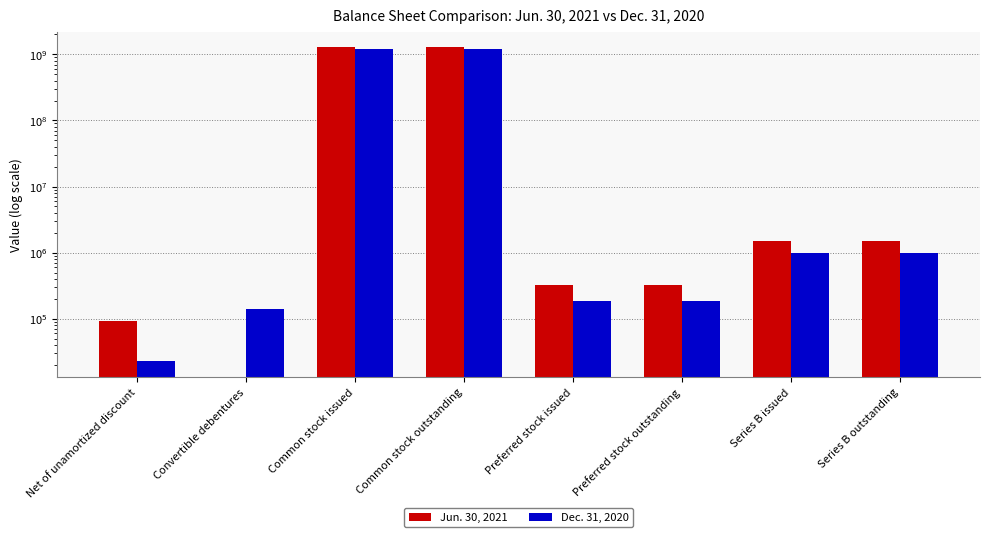

Between Series B outstanding and Net of unamortized discount, which is larger?

Series B outstanding